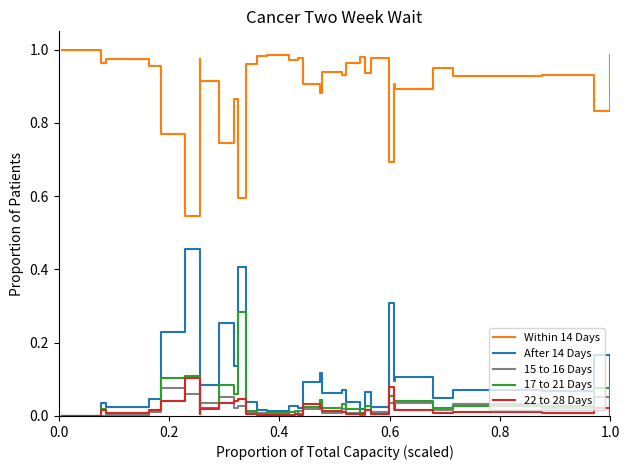

Which series has the largest total across all categories?

Within 14 Days